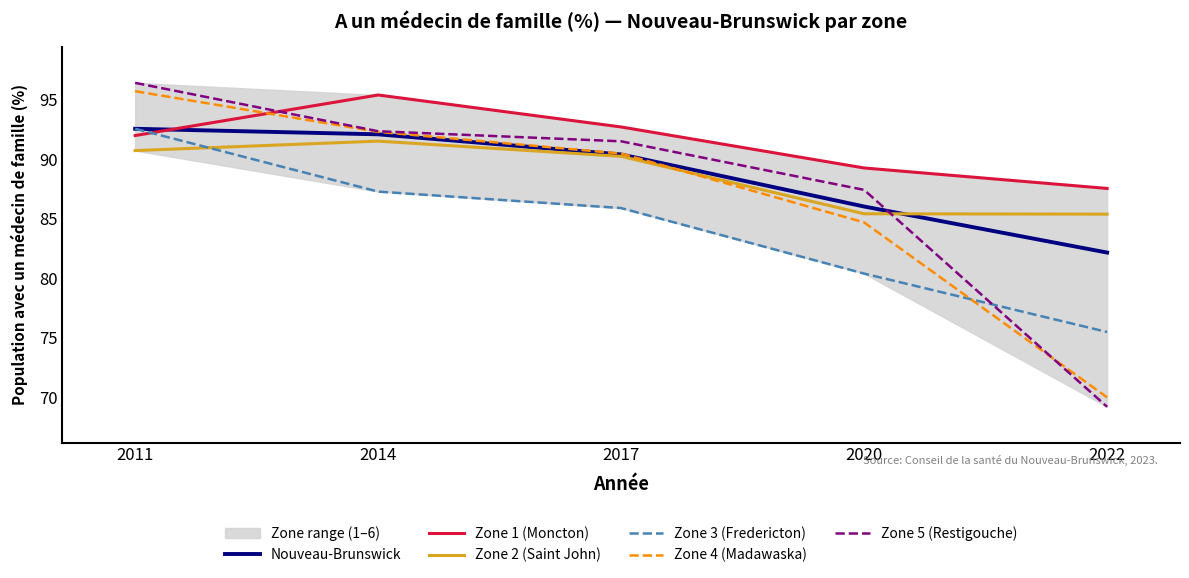

What is the difference between the Zone 4 (Madawaska) values at 2020 and 2014?

7.6